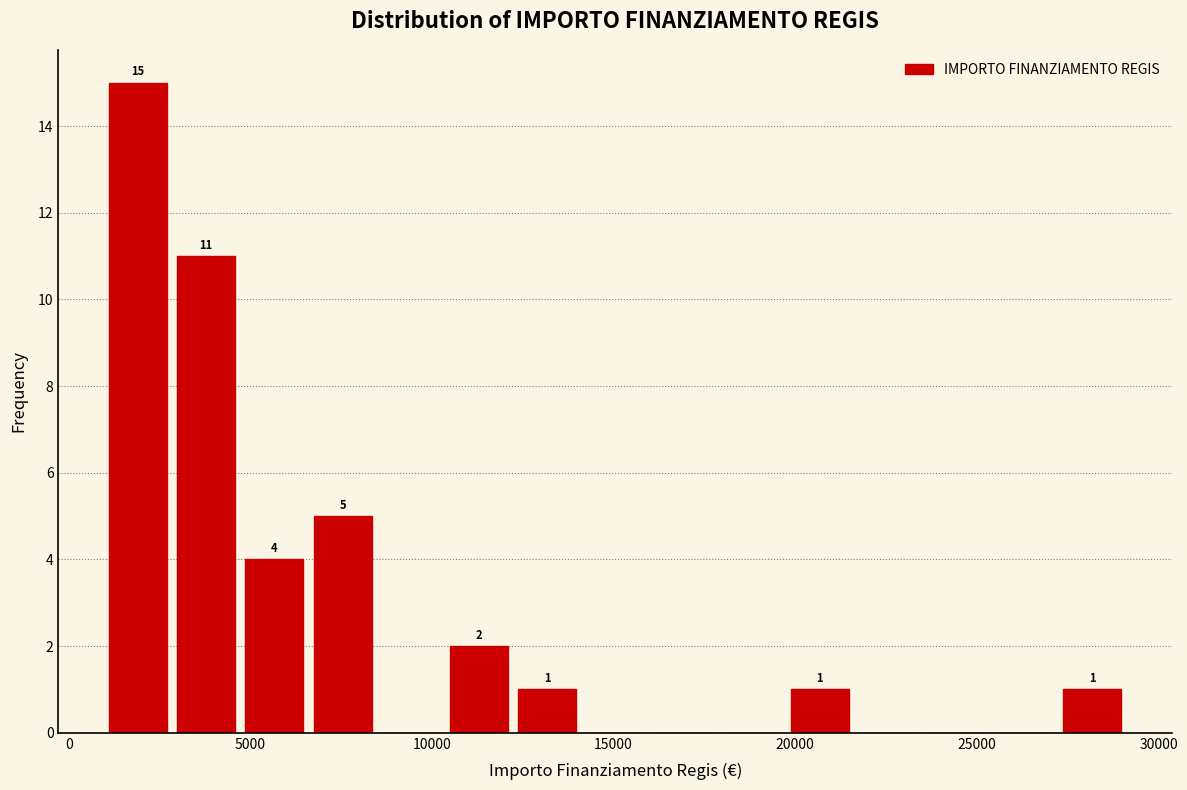

Around what value on the x-axis is the tallest bar? Give the approximate position of its centre, as read against the axis.

2000